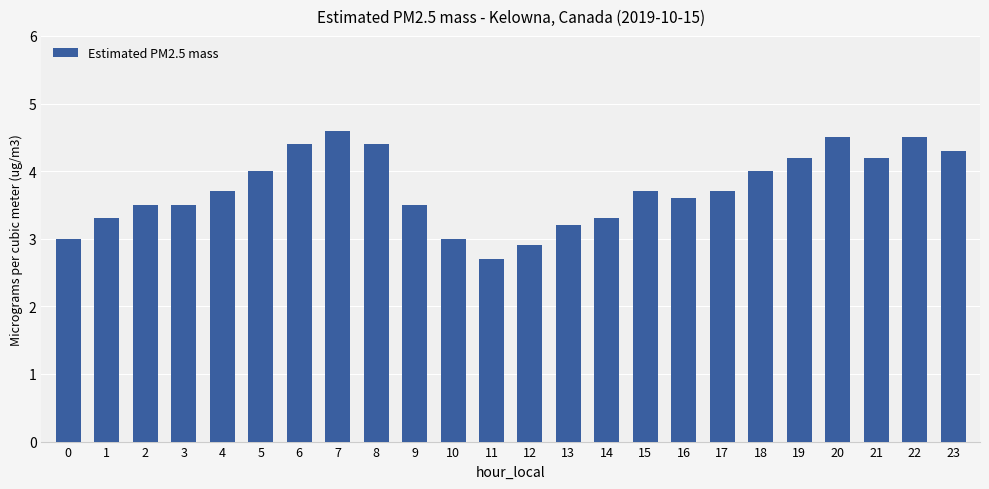

Which has a higher value, 5 or 0?

5